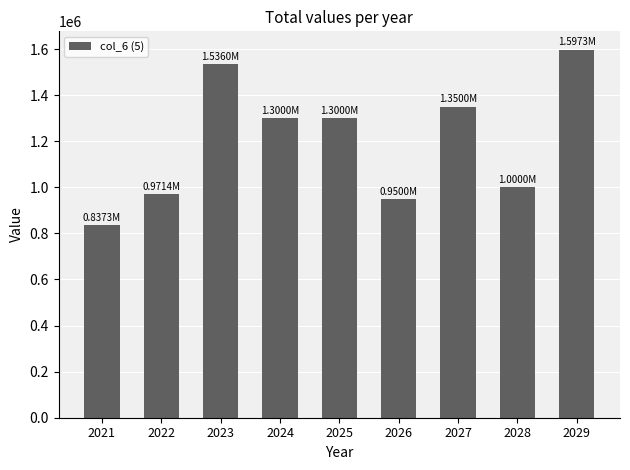

What value does the data have at 2023?

1536000.0